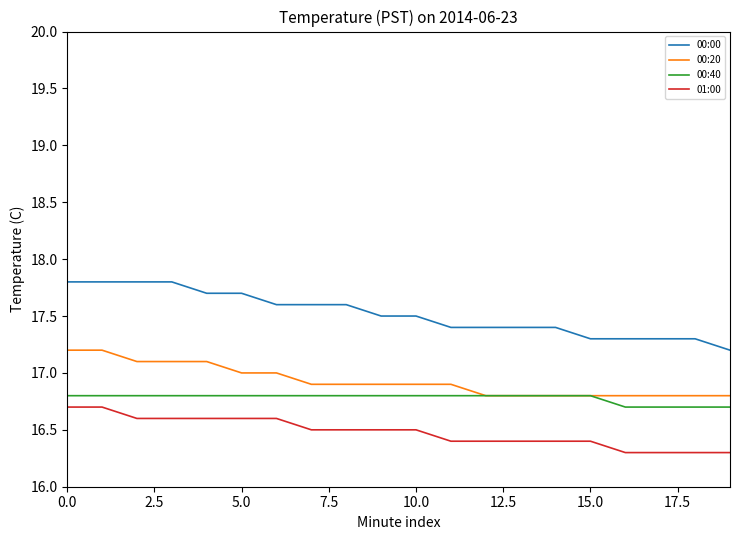

True or false: 01:00 and 00:20 intersect in this chart.

False